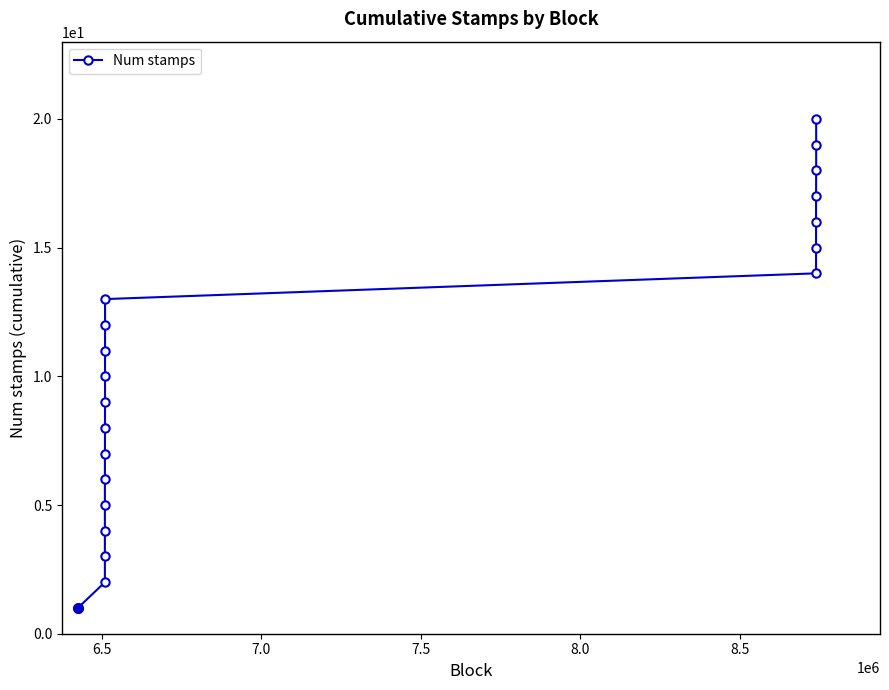

True or false: the data has more than 1 interior local peaks.

False